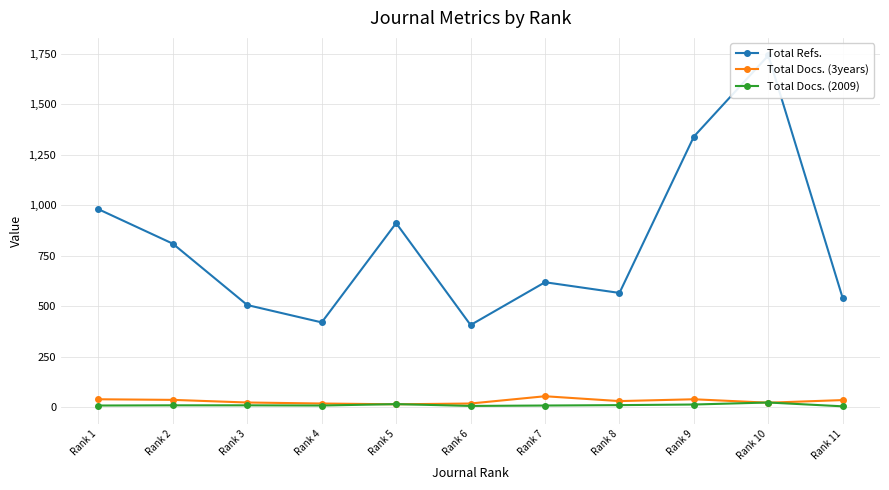

What is the difference between the second highest and second lowest values in the Total Docs. (3years) series?

21